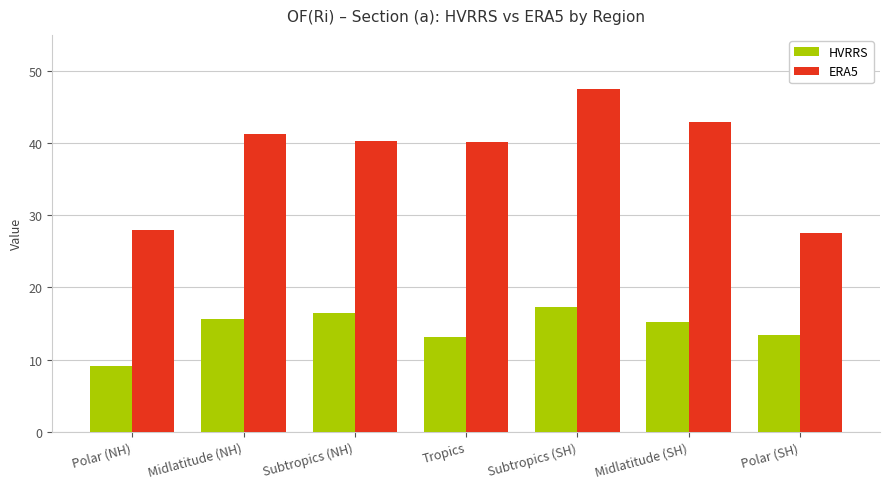

Which series has the largest total across all categories?

ERA5